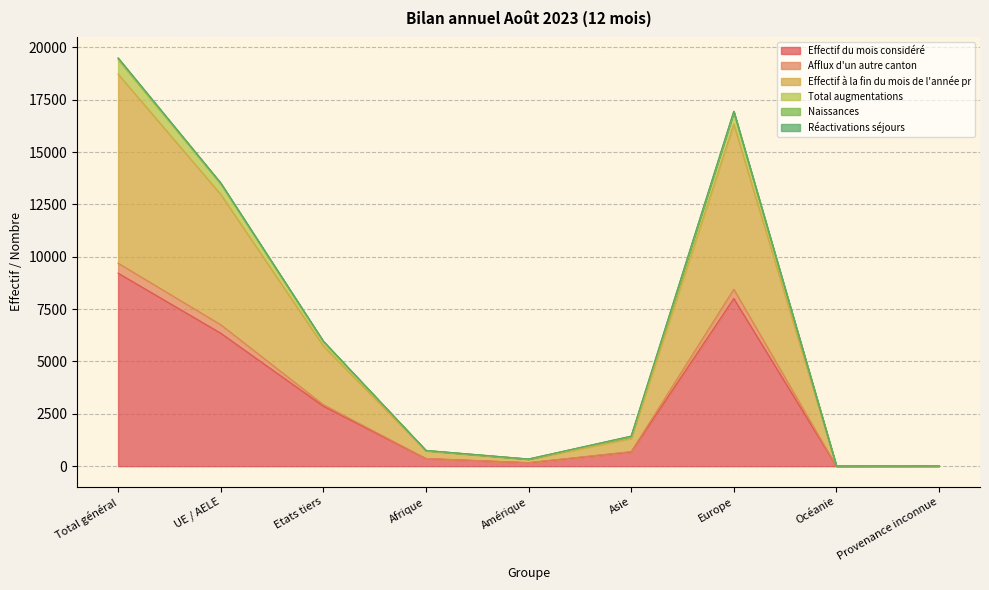

At how many categories does at least one series exceed 11994?

3